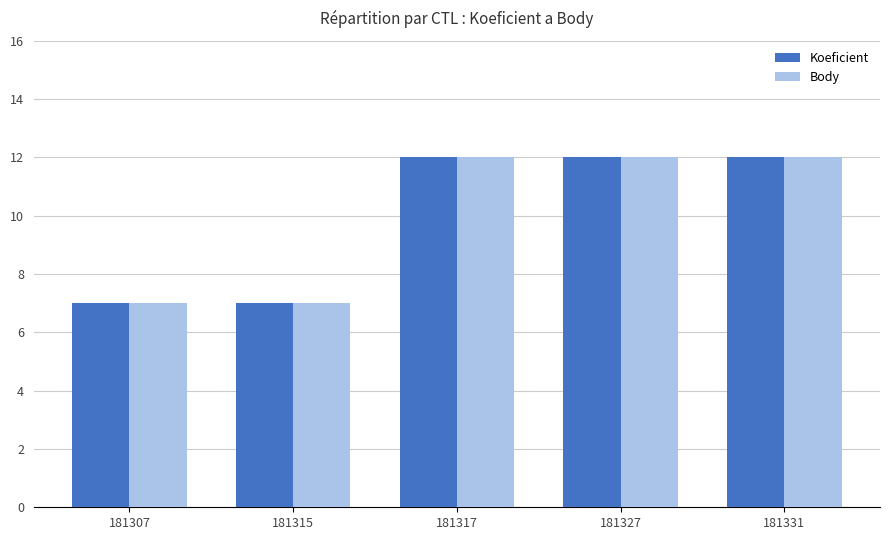

What is the sum of all Body values?

50